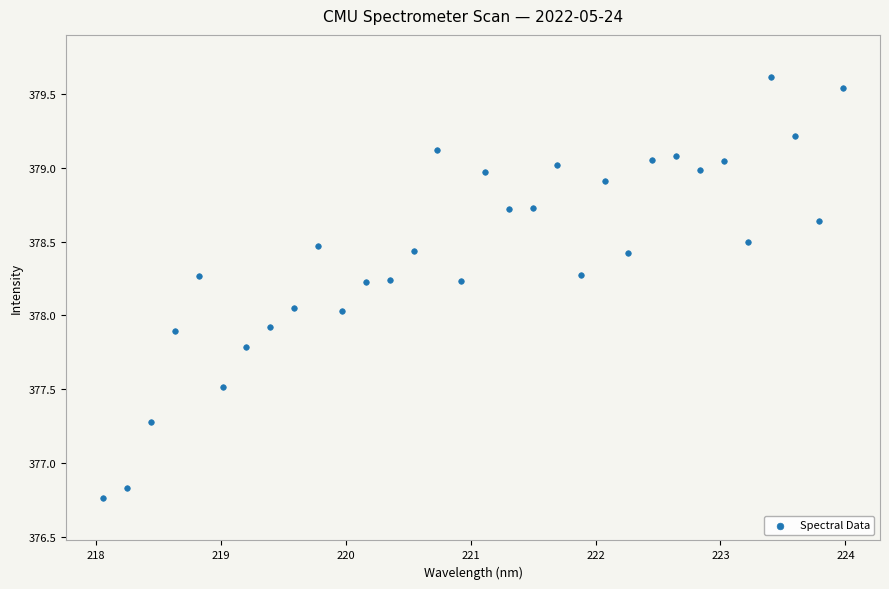

What is the range of Y values (max minus min)?

2.9